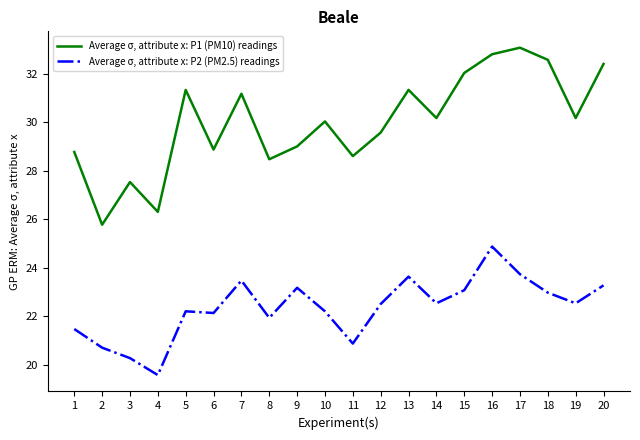

Which series has the largest range (max minus min)?

Average σ, attribute x: P1 (PM10) readings